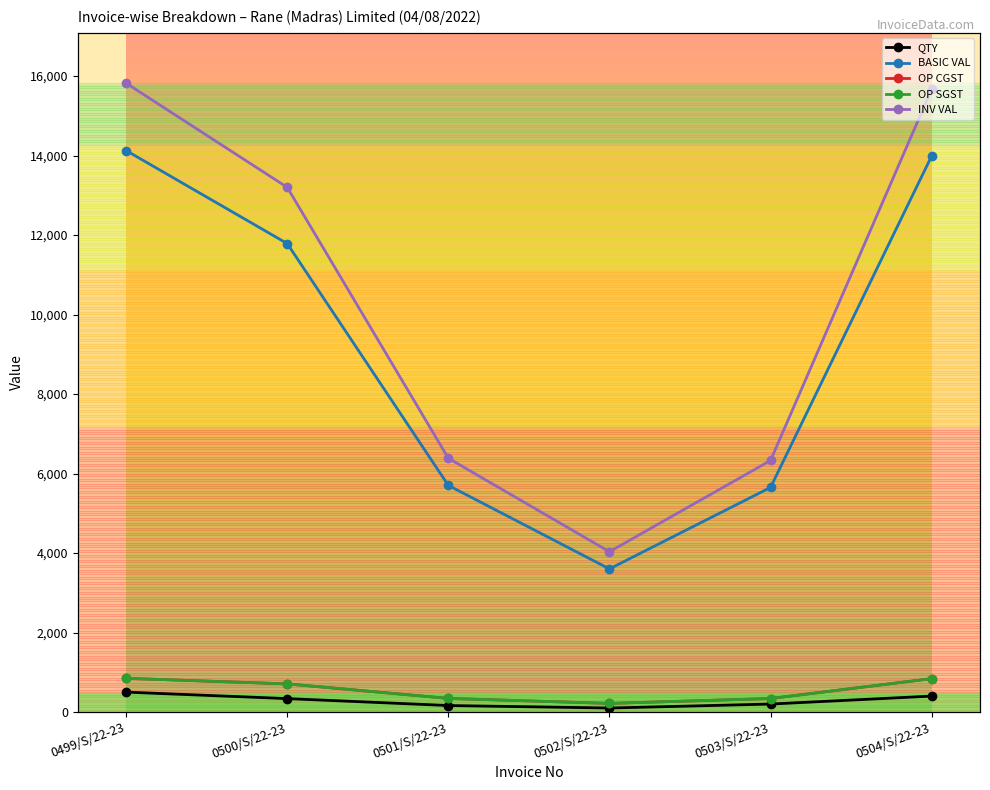

Reading right to left, list all the values displayed in this chart.

QTY: 400.0	200.0	100.0	163.0	337.0	500.0
BASIC VAL: 13988.0	5650.0	3600.0	5700.1	11784.9	14125.0
OP CGST: 839.3	339.0	216.0	342.0	707.1	847.5
OP SGST: 839.3	339.0	216.0	342.0	707.1	847.5
INV VAL: 15666.6	6328.0	4032.0	6384.1	13199.1	15820.0